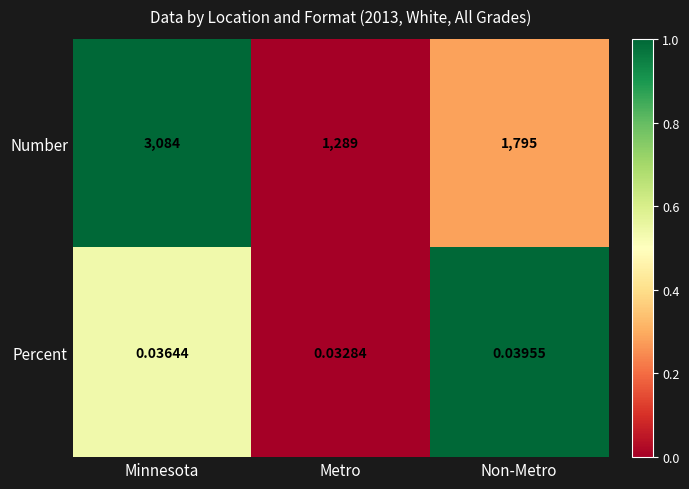

At which label is Number closest to 2186?

Non-Metro